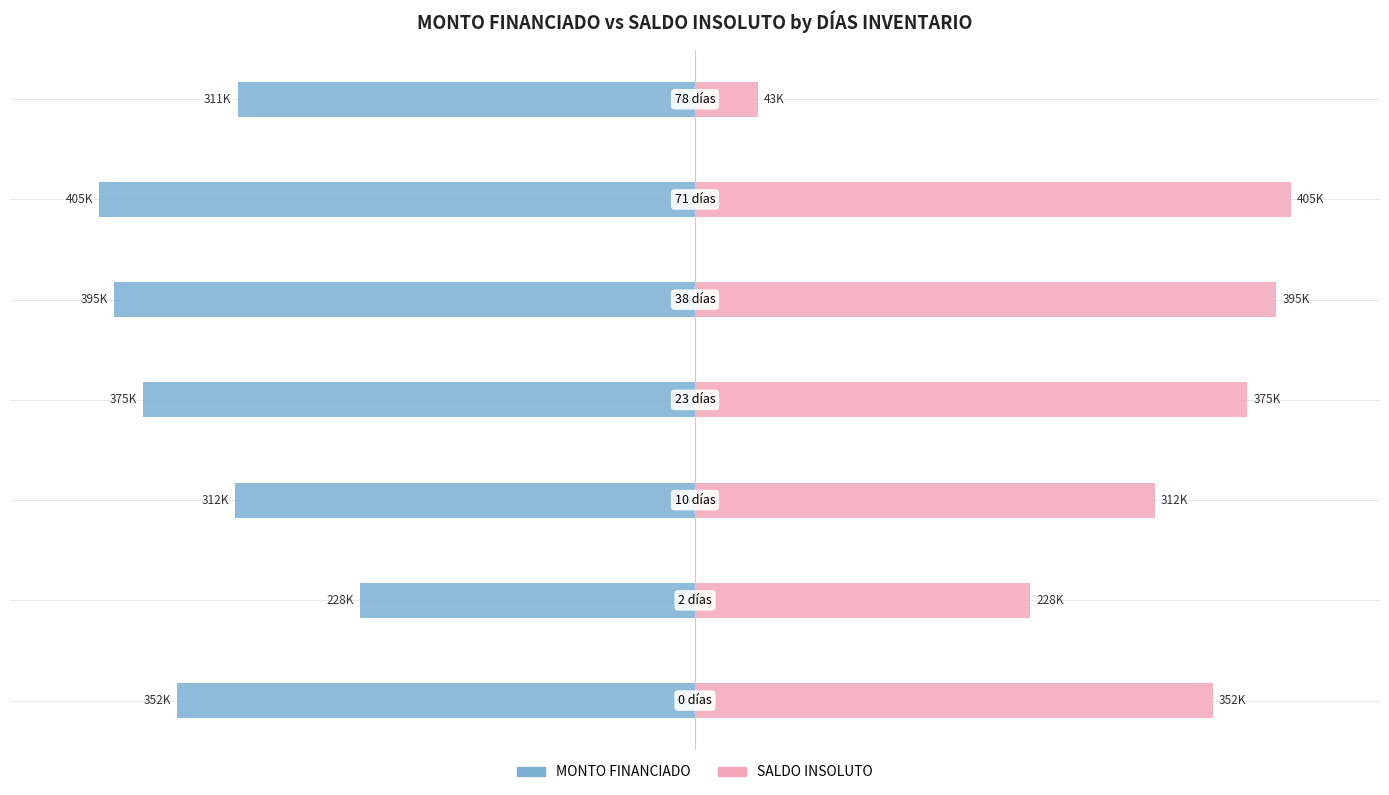

Is the value of MONTO FINANCIADO at 4 greater than the value of SALDO INSOLUTO at 6?

No